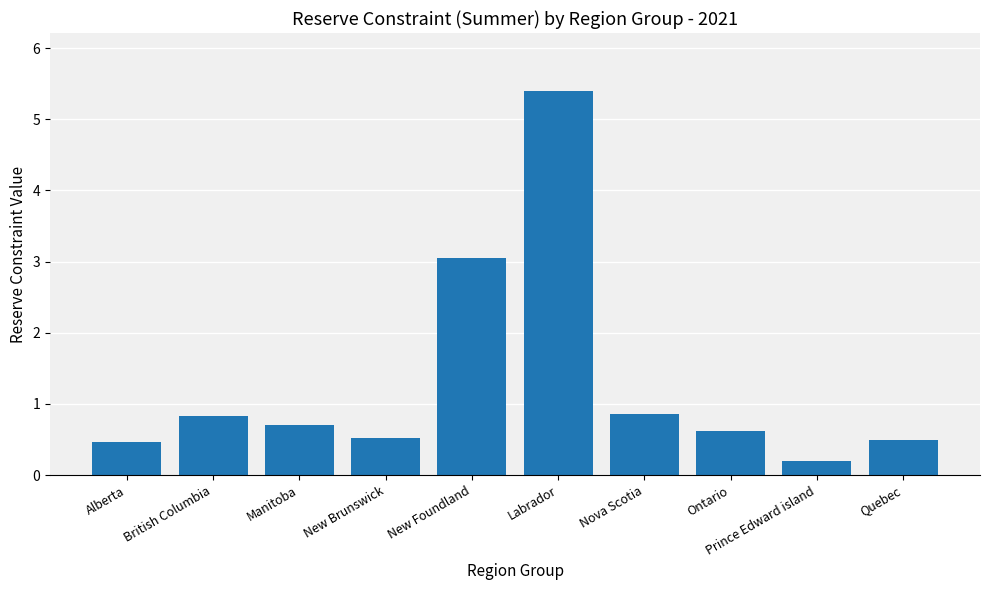

What position from the left is Nova Scotia?

7